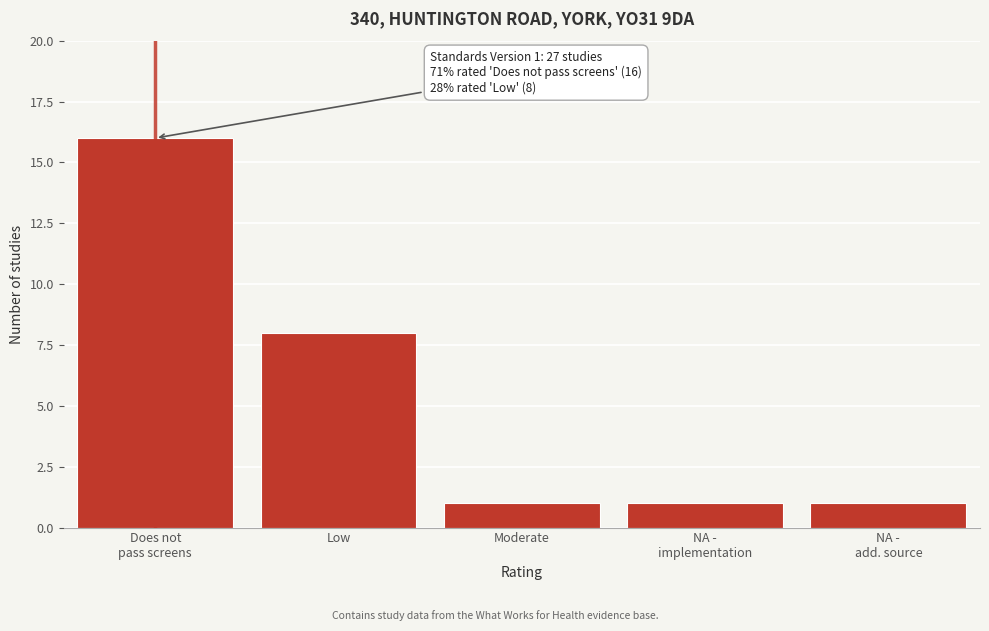

Reading right to left, what are all the values shown in this chart?

1	1	1	8	16